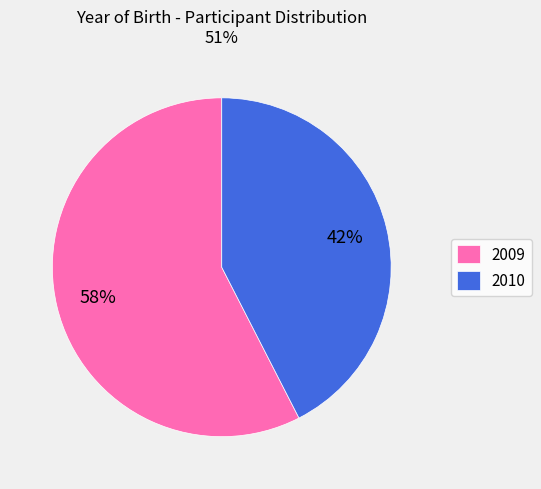

What is the majority slice?

2009